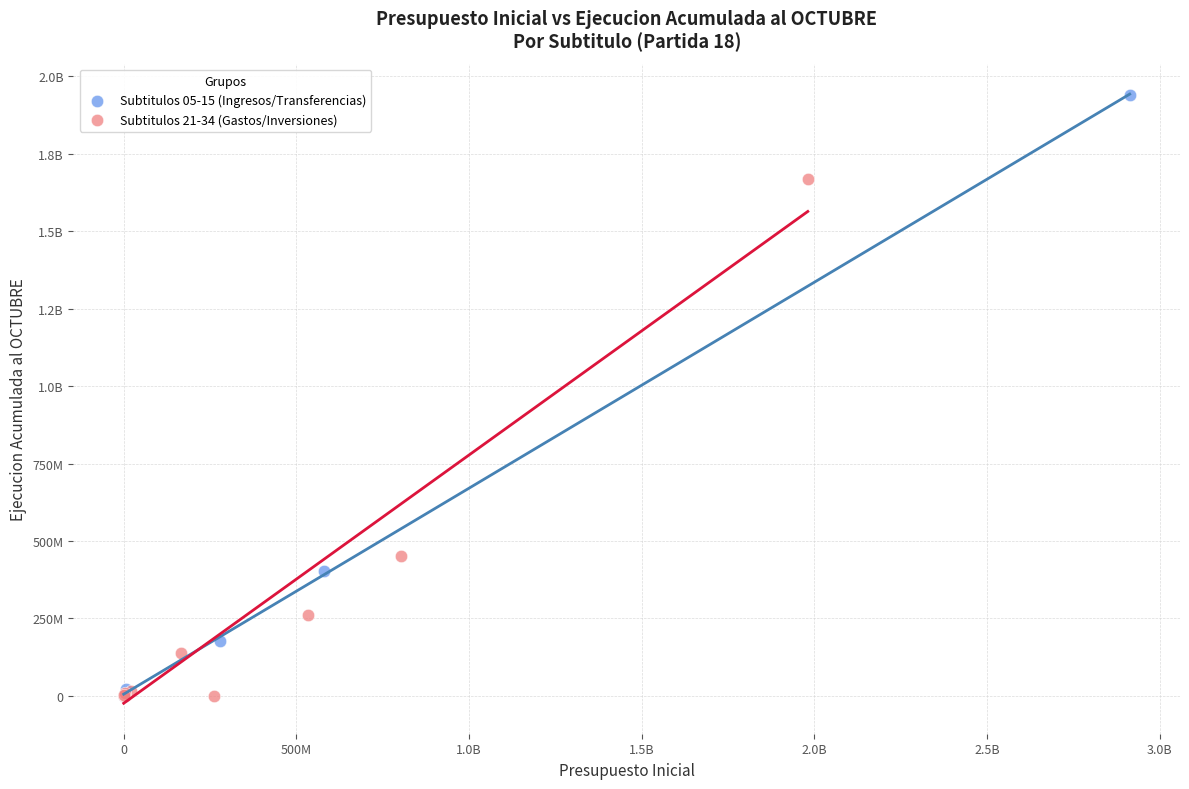

What are all the series names shown in the legend?

Subtitulos 05-15 (Ingresos/Transferencias), Subtitulos 21-34 (Gastos/Inversiones)